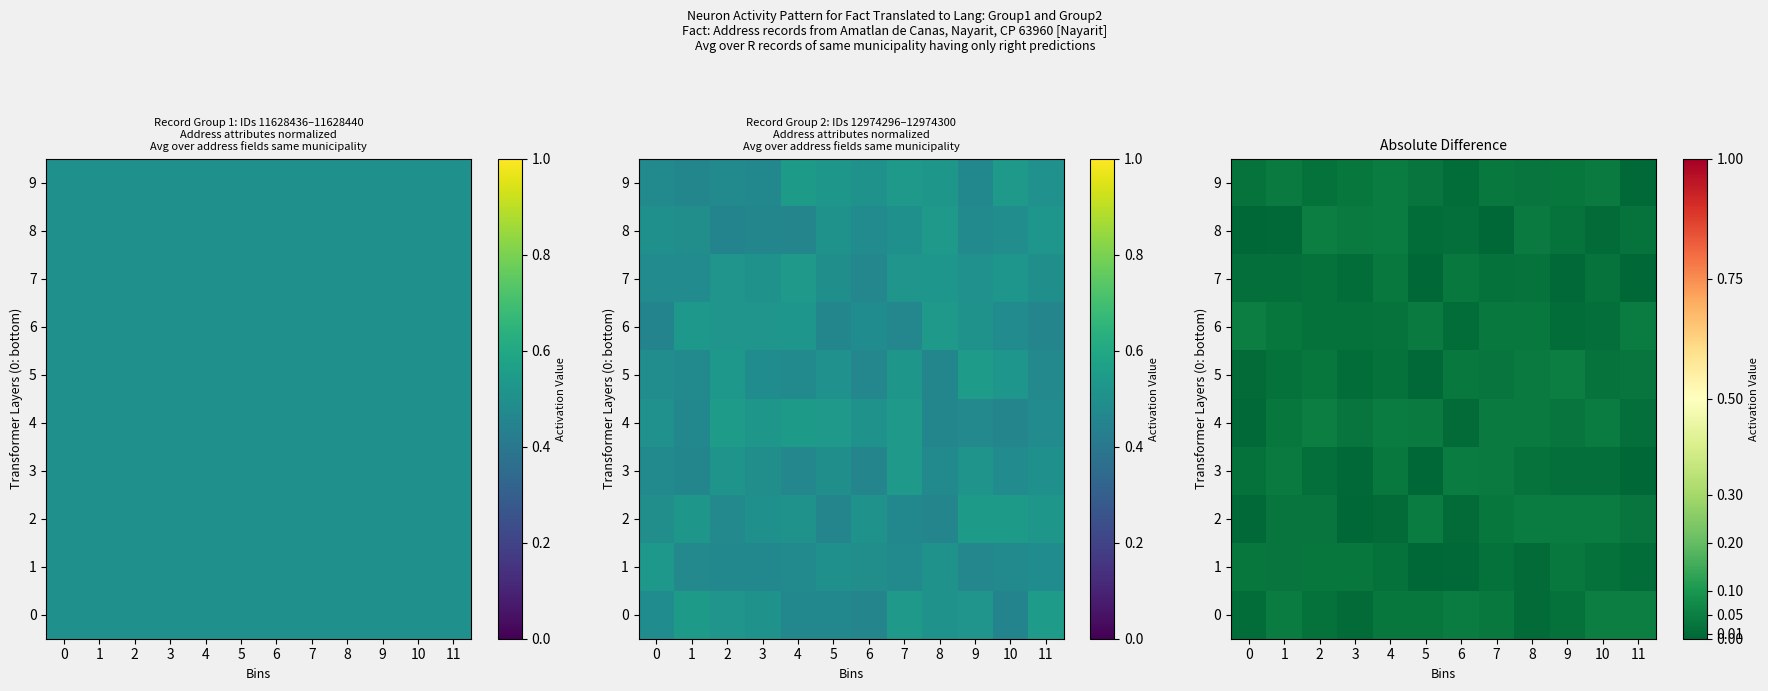

Which series has the largest total across all categories?

4